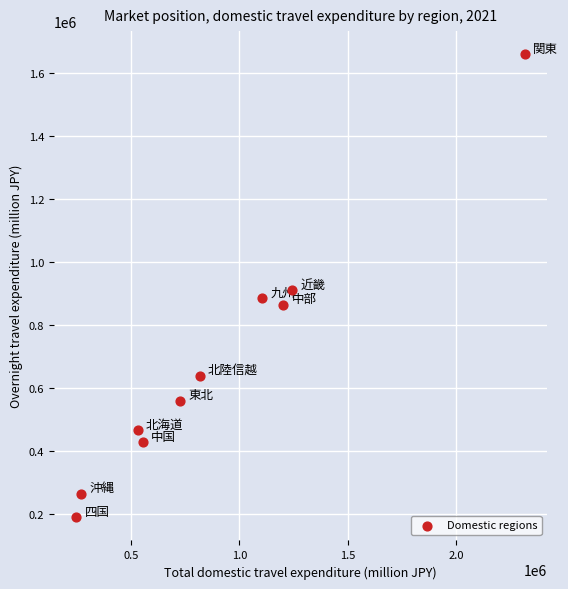

What is the range of X values (max minus min)?

2070748.4